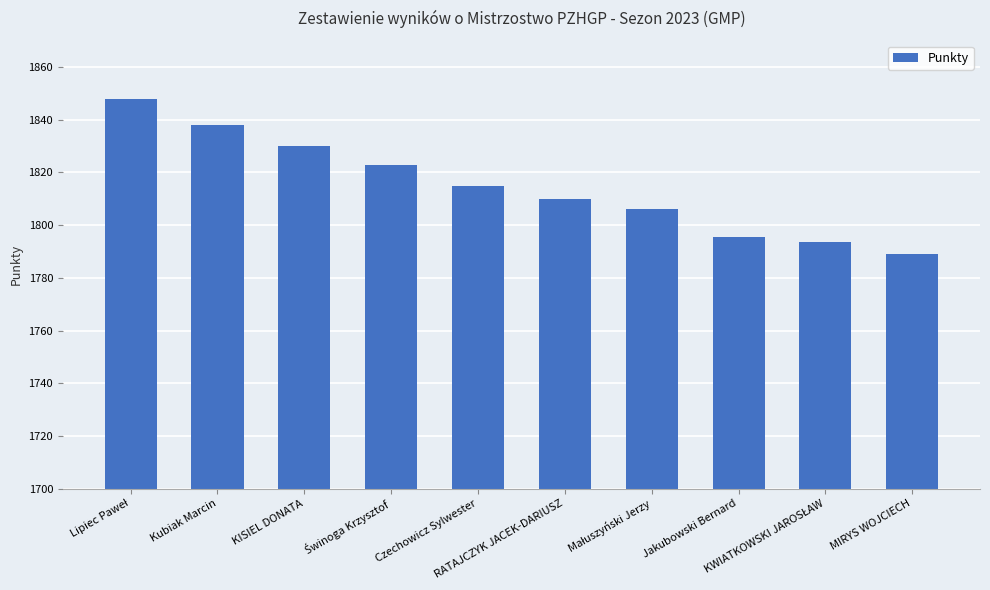

Are the bars horizontal?

No